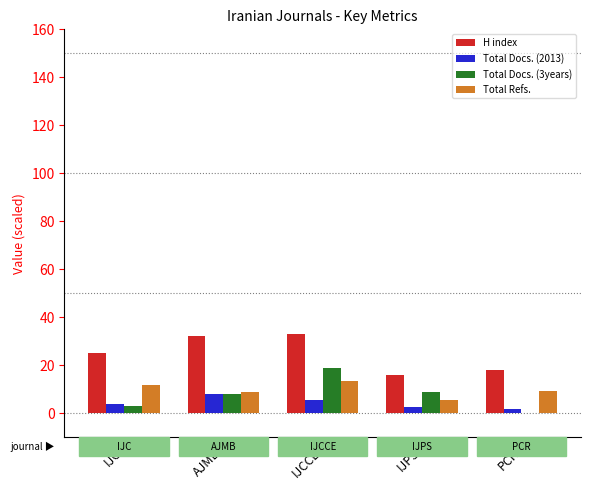

Which series changed the most between IJCCE and IJPS?

H index